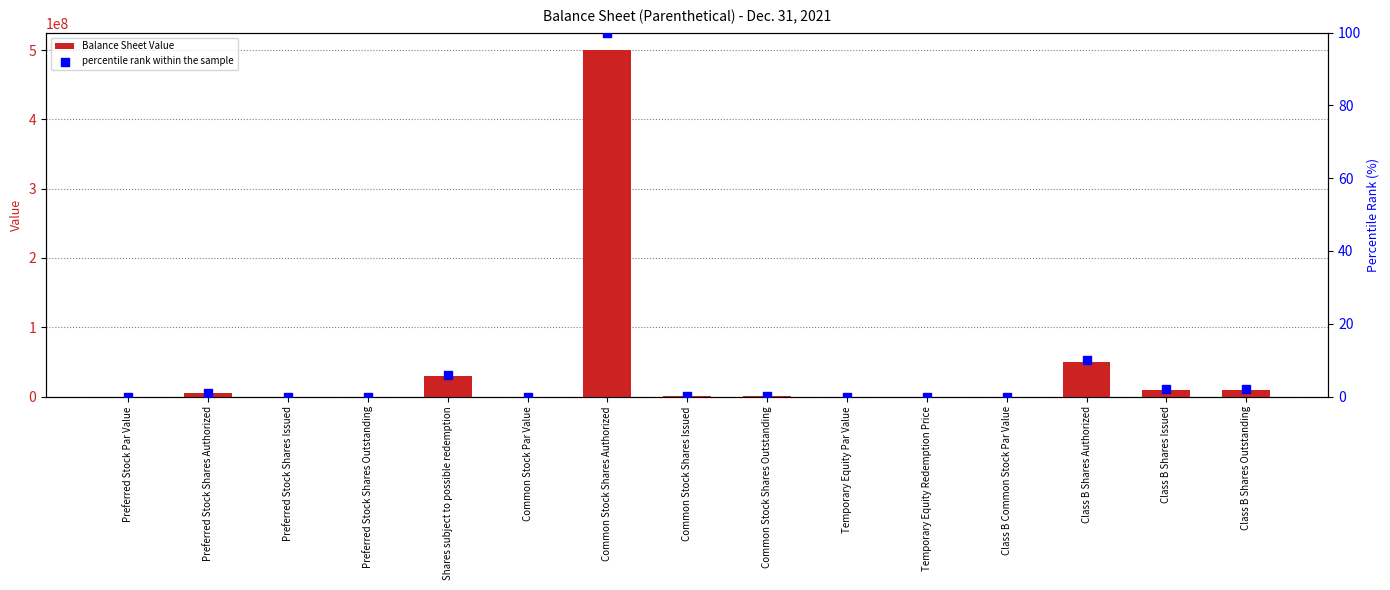

Which series has the largest total across all categories?

Balance Sheet Value